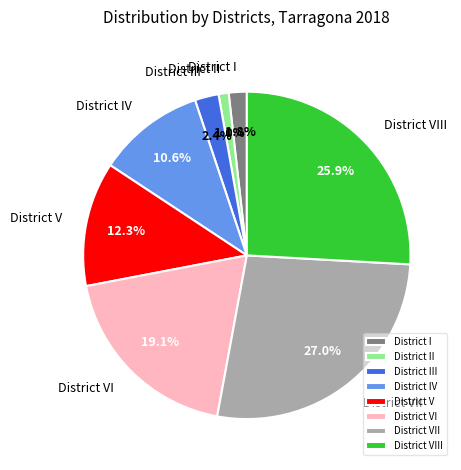

Which has a higher value, District VI or District I?

District VI